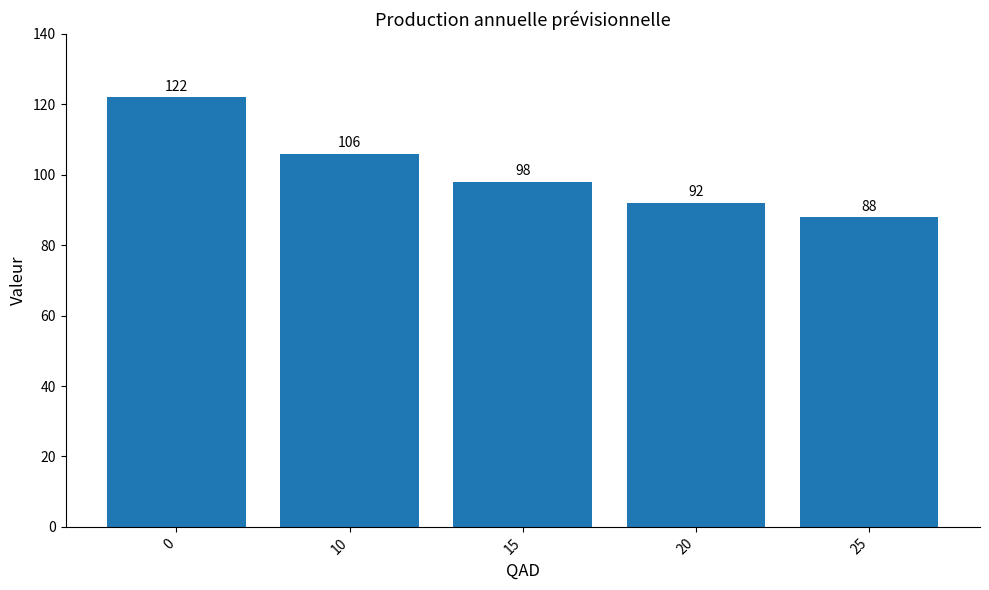

Does the chart contain stacked bars?

No